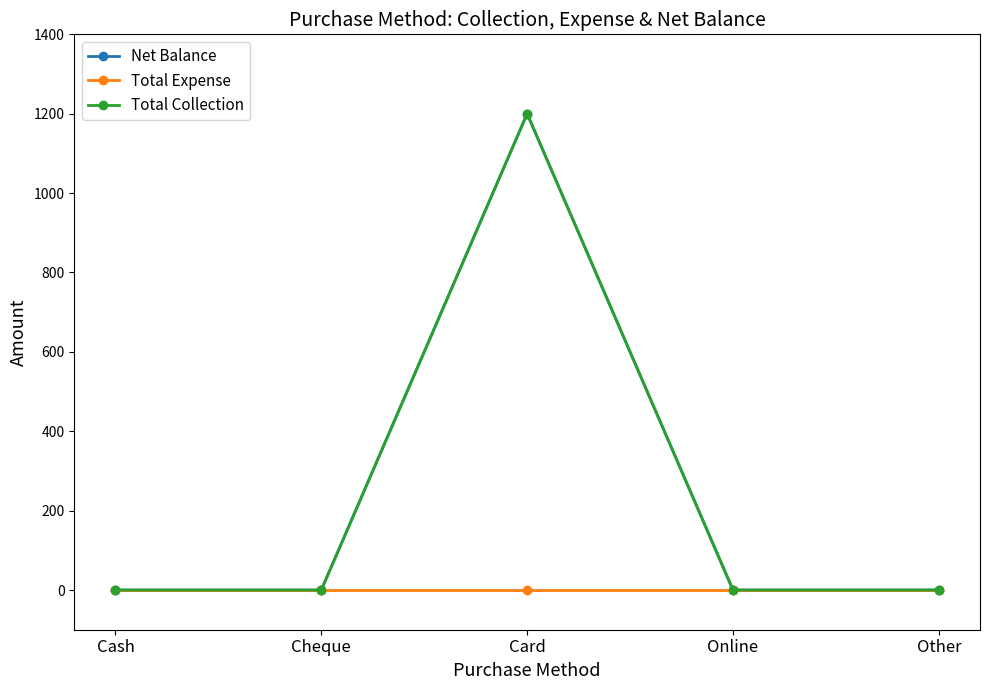

How many lines are shown in the chart?

3